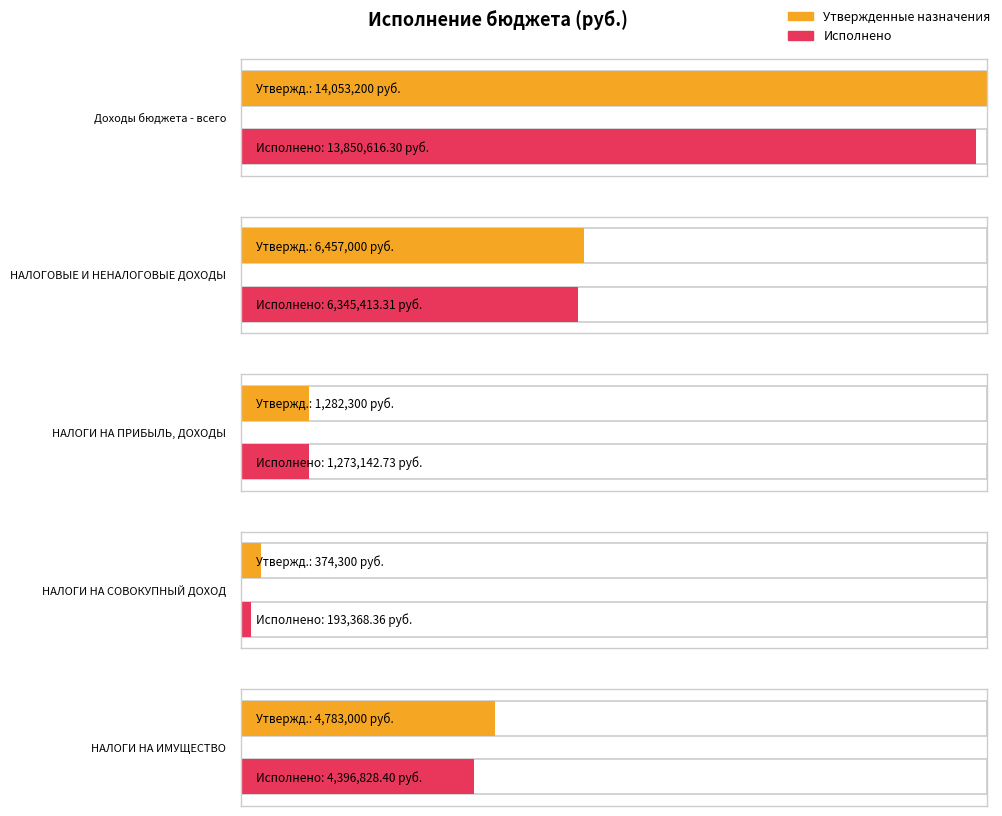

How many data points in Исполнено are less than 4396828?

2